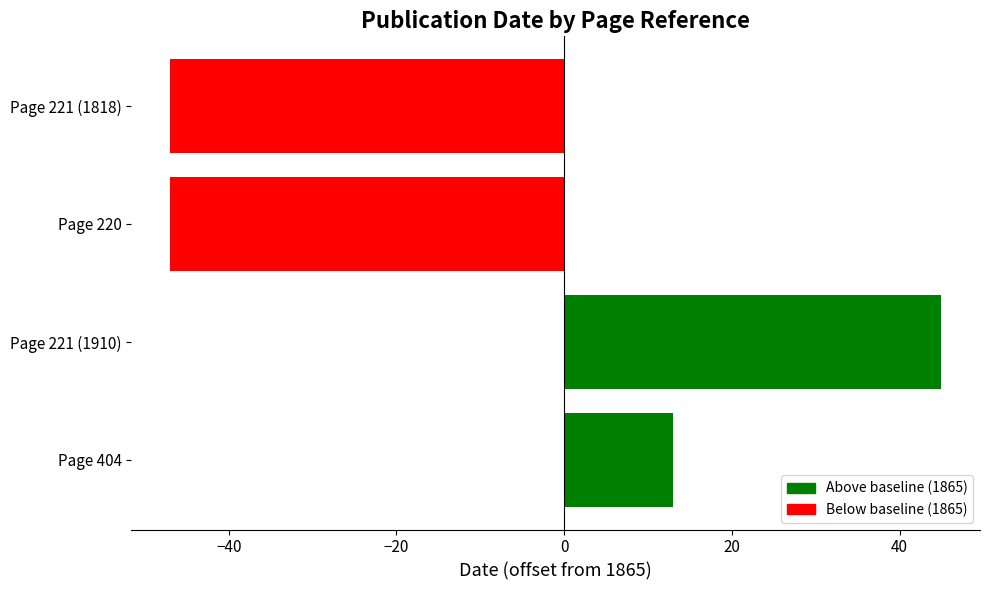

What is the difference between the second highest and minimum values?

60